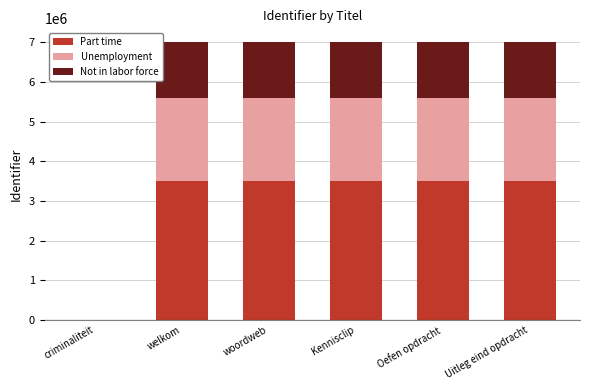

What are all the series names shown in the legend?

Part time, Unemployment, Not in labor force